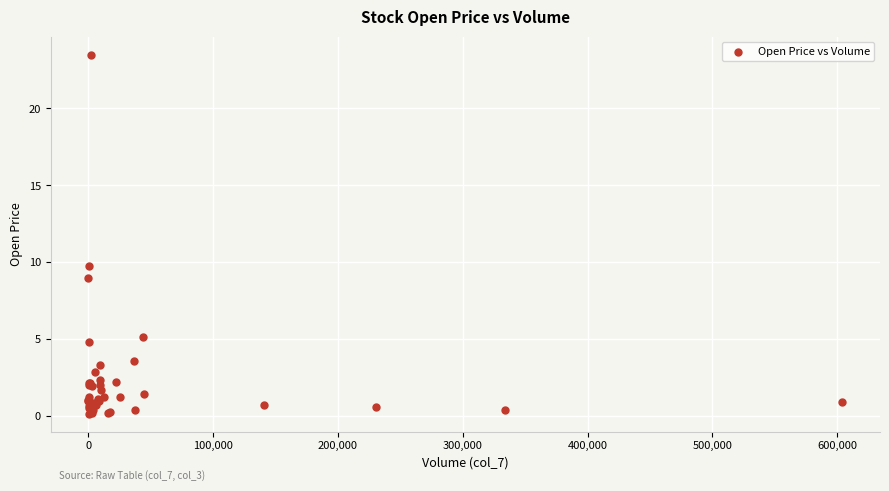

What Y value in the scatter plot is closest to 11?

9.8